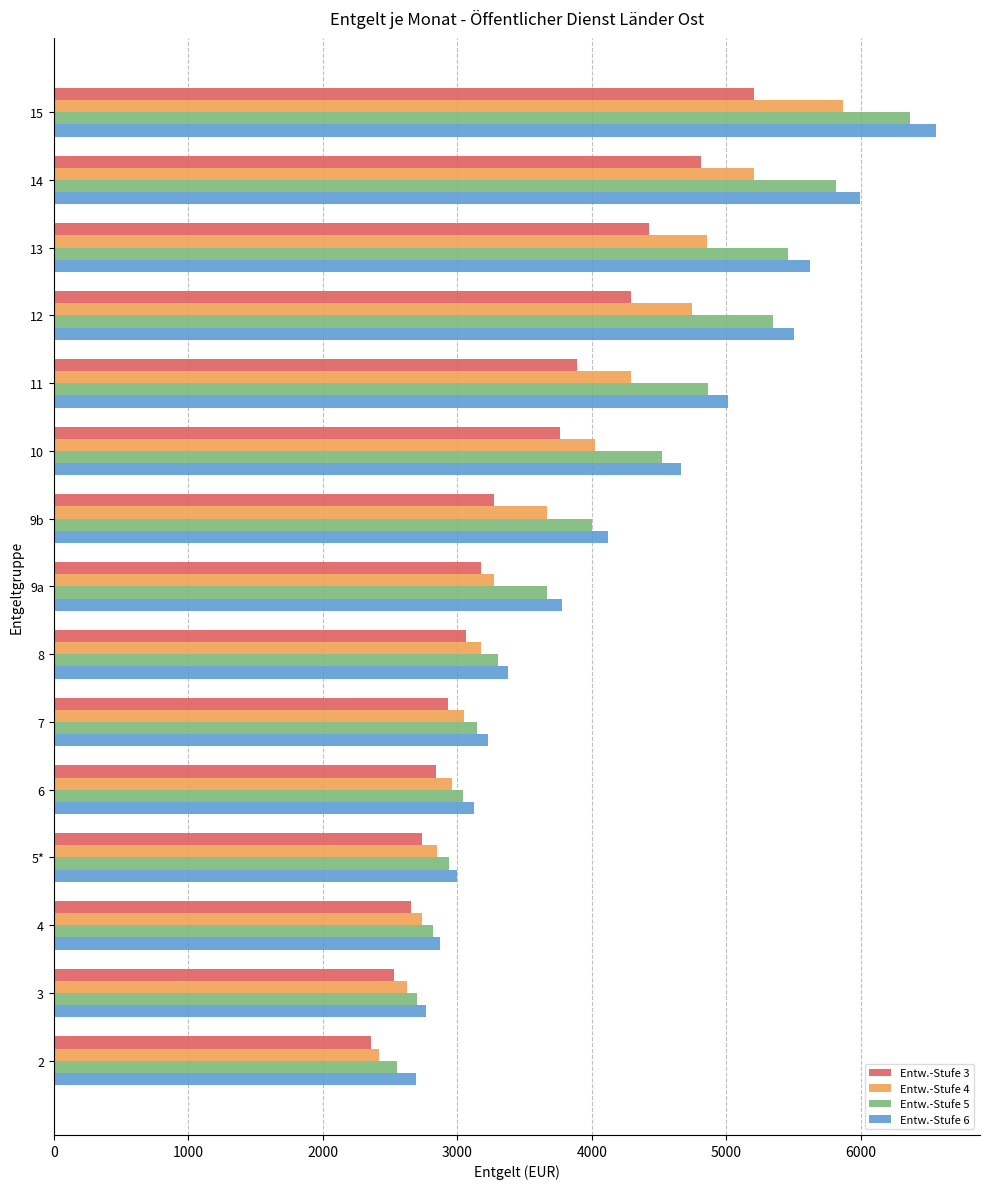

How many series are shown in this chart?

4